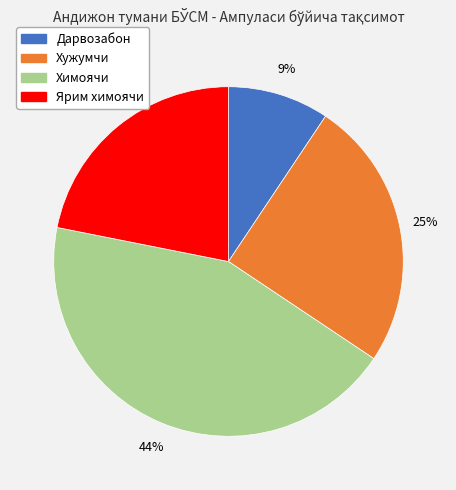

How many slices are in this pie chart?

4